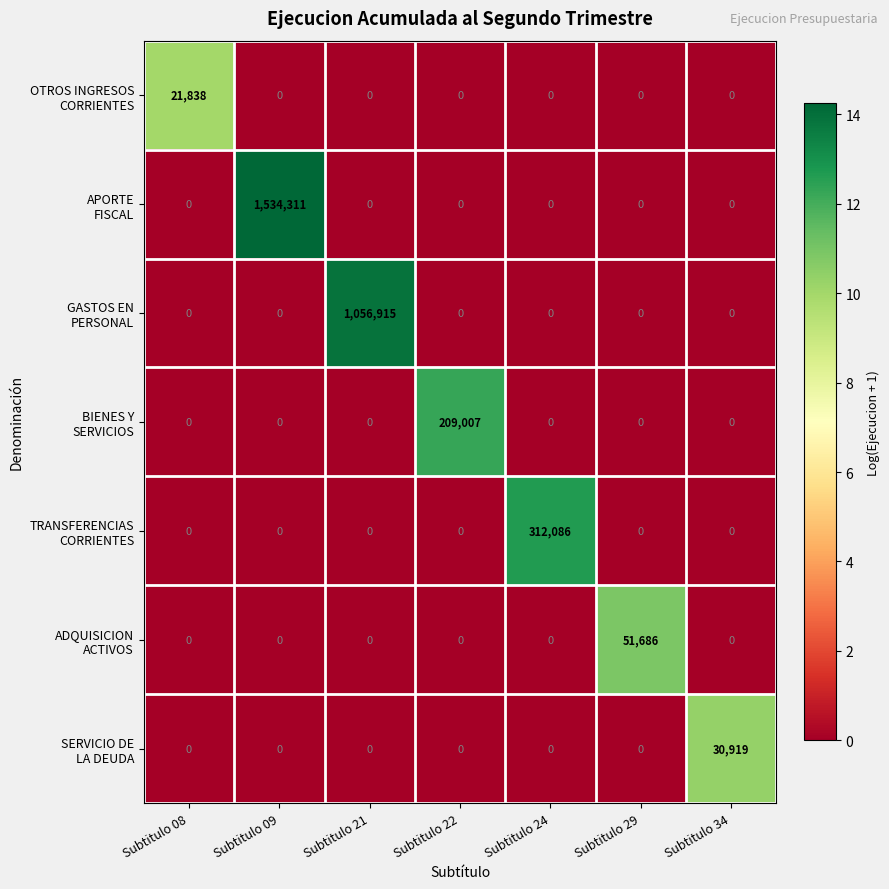

How many data points does each series have?

7